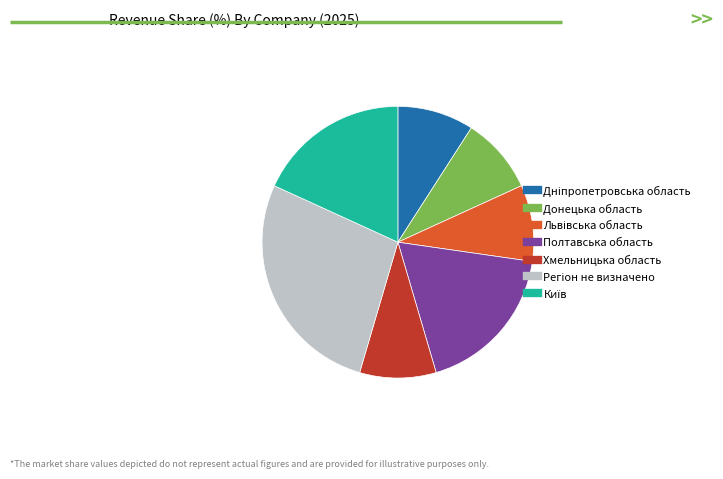

The Донецька область slice represents 9% of the pie. True or false?

True